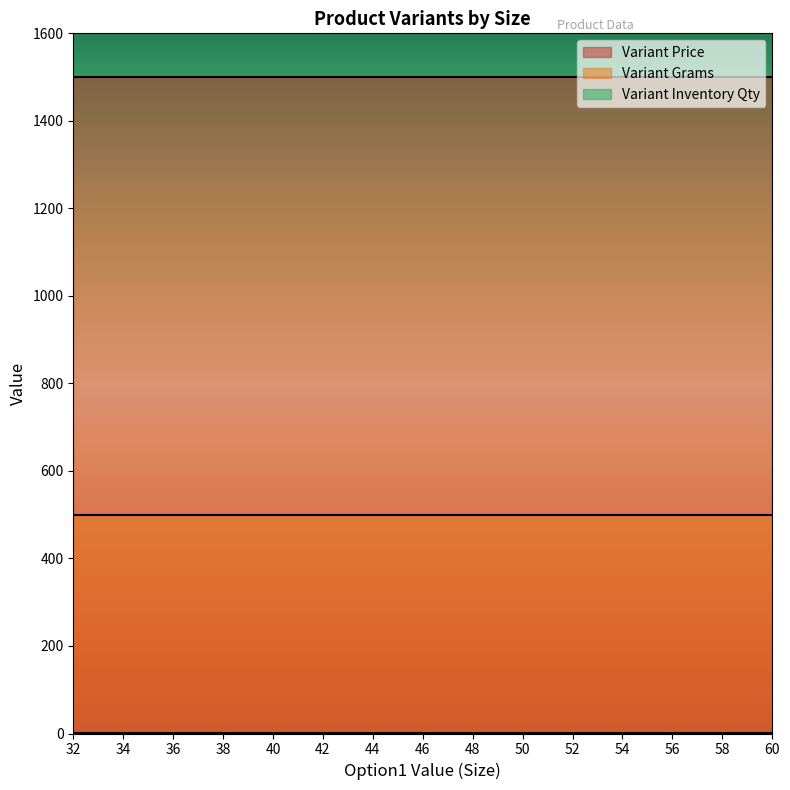

Rank the series by their average value, from highest to lowest.

Variant Price, Variant Grams, Variant Inventory Qty